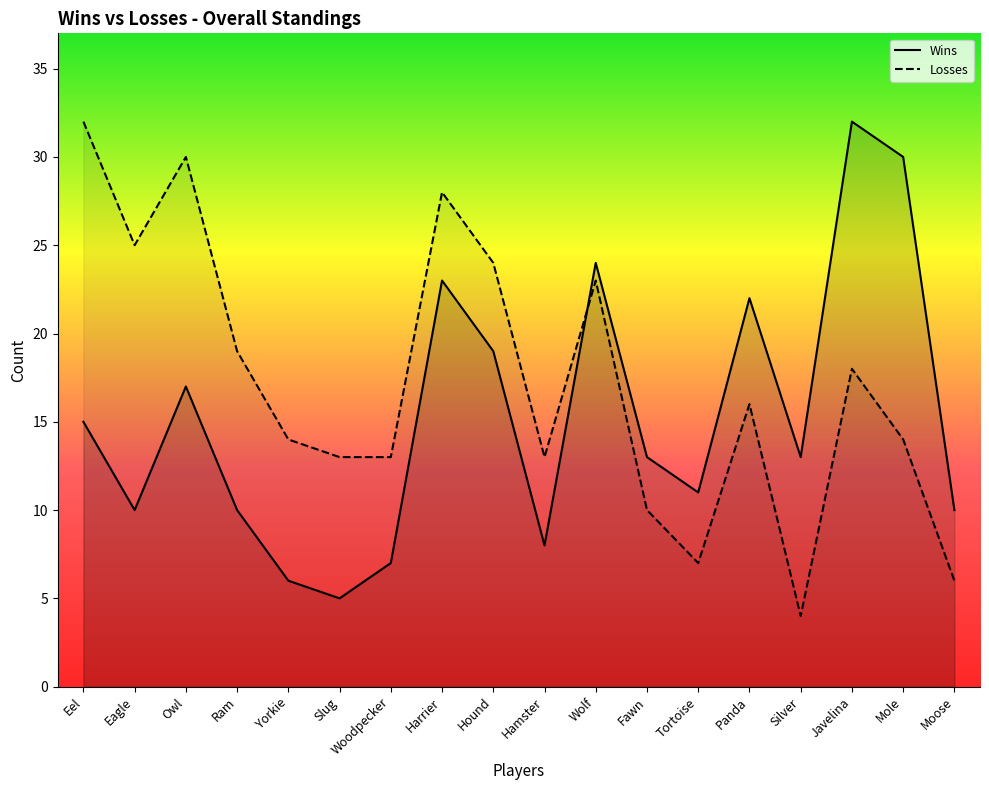

True or false: the data shows 23 at Eel.

False